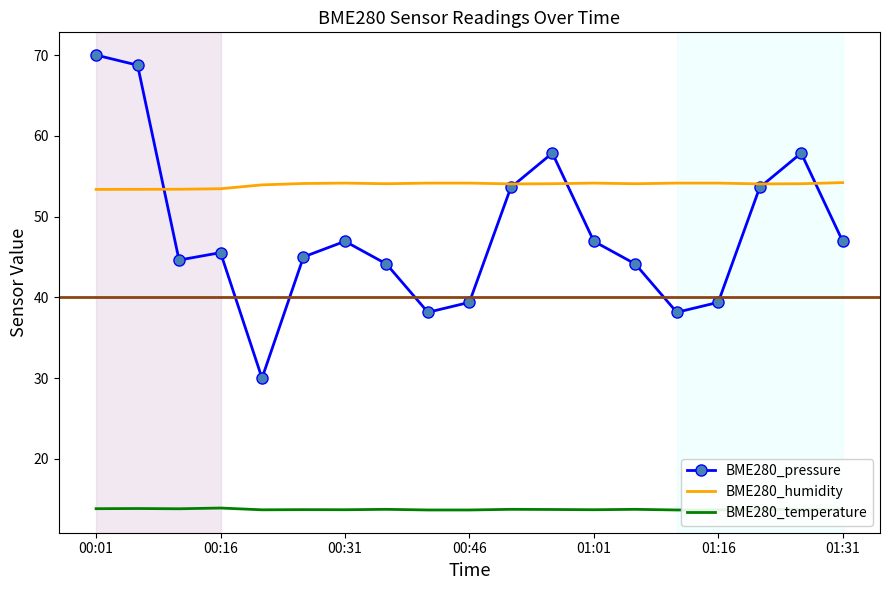

What is the difference between the maximum and minimum values in the BME280_pressure series?

40.0